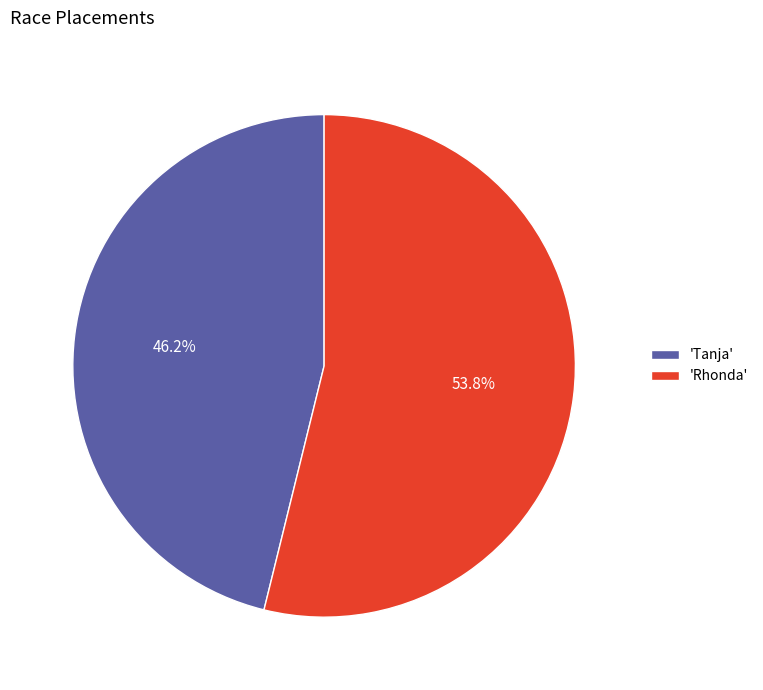

Between 'Rhonda' and 'Tanja', which is larger?

'Rhonda'